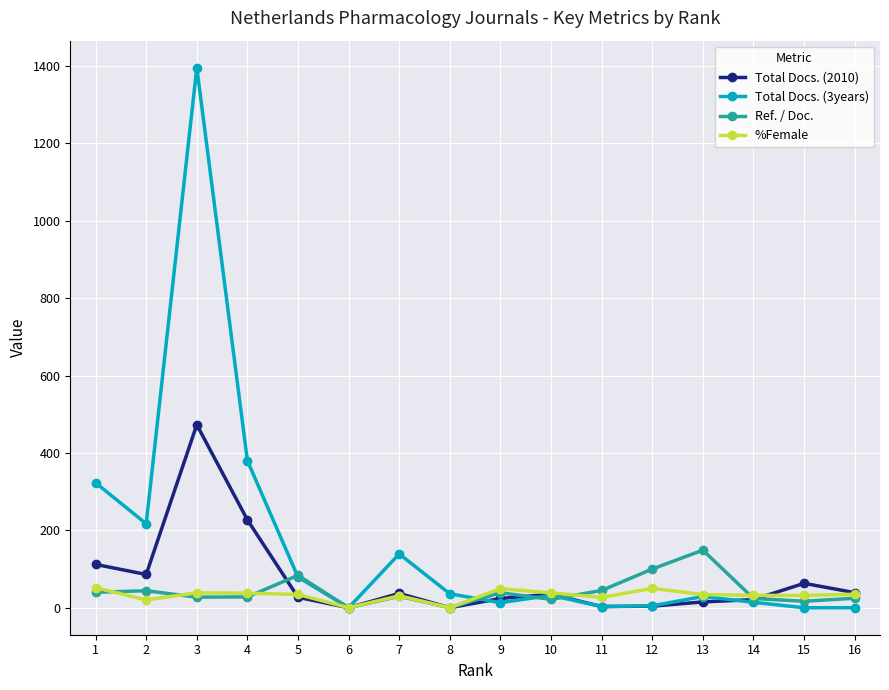

True or false: Total Docs. (2010) has a value of 35.0 at 10.

True